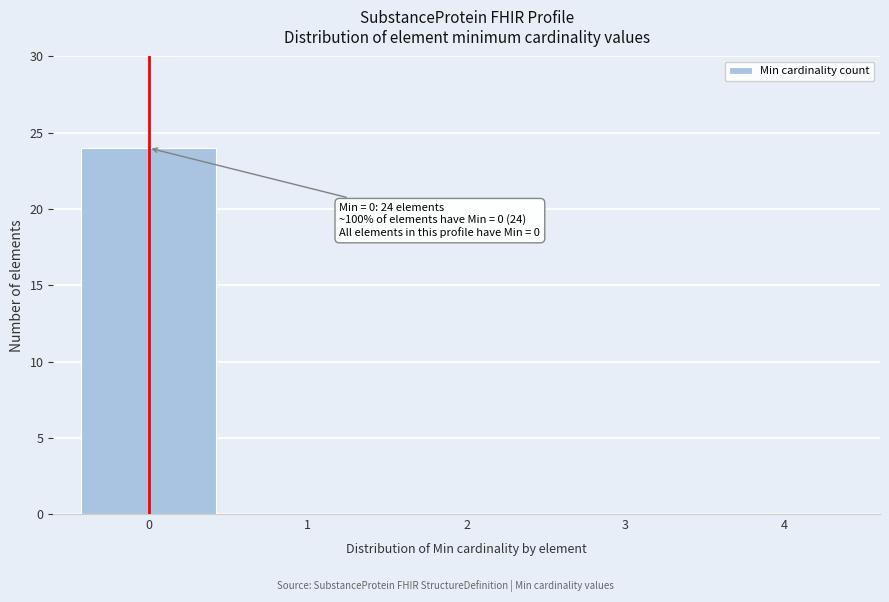

Which range on the x-axis has the tallest bar?

-0.5 to 0.5